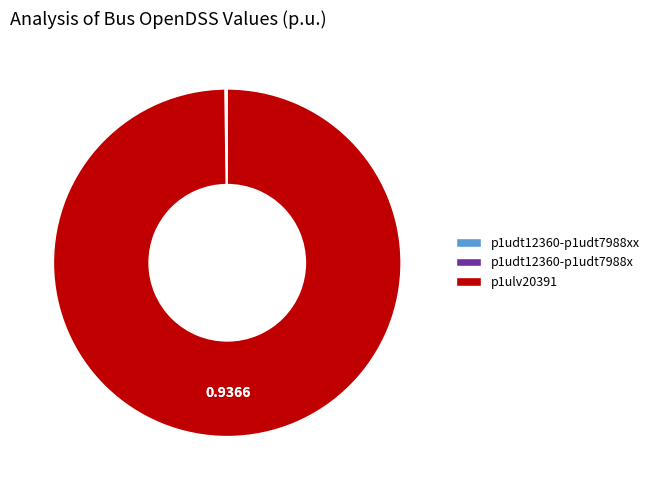

Which category accounts for the majority?

p1ulv20391